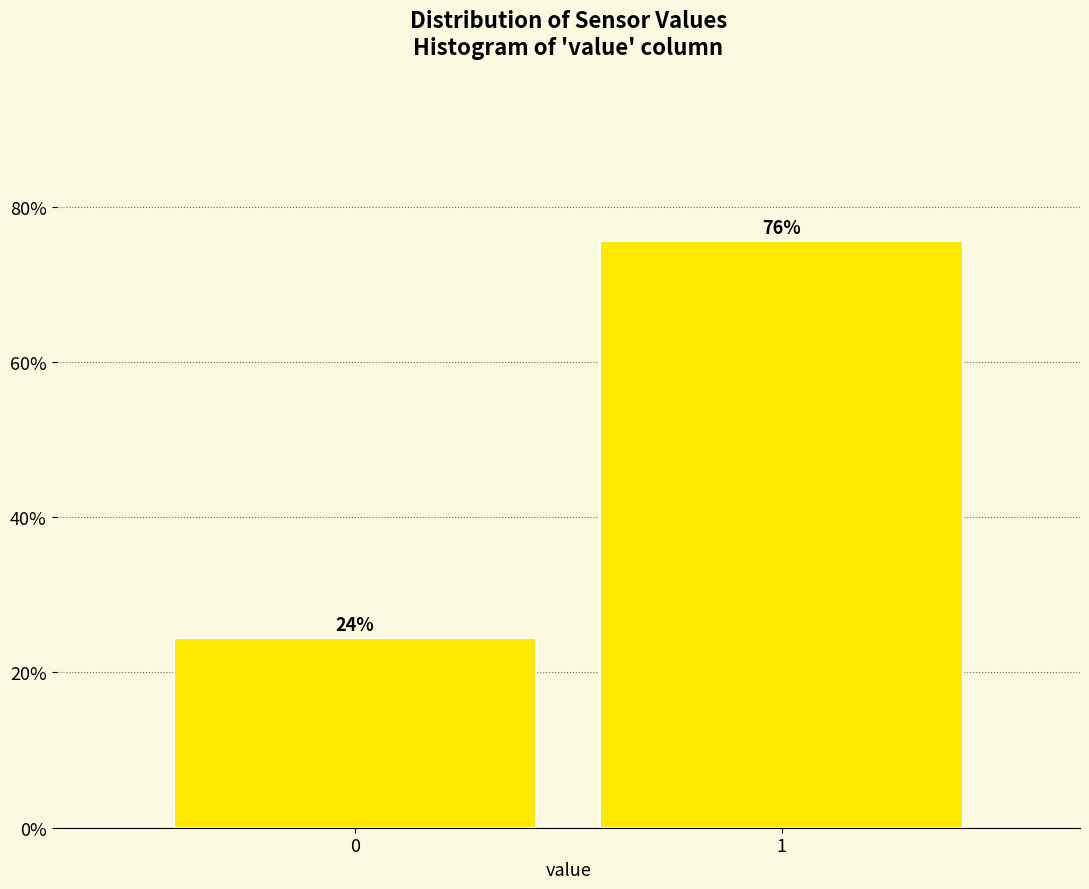

Are the bars horizontal?

No